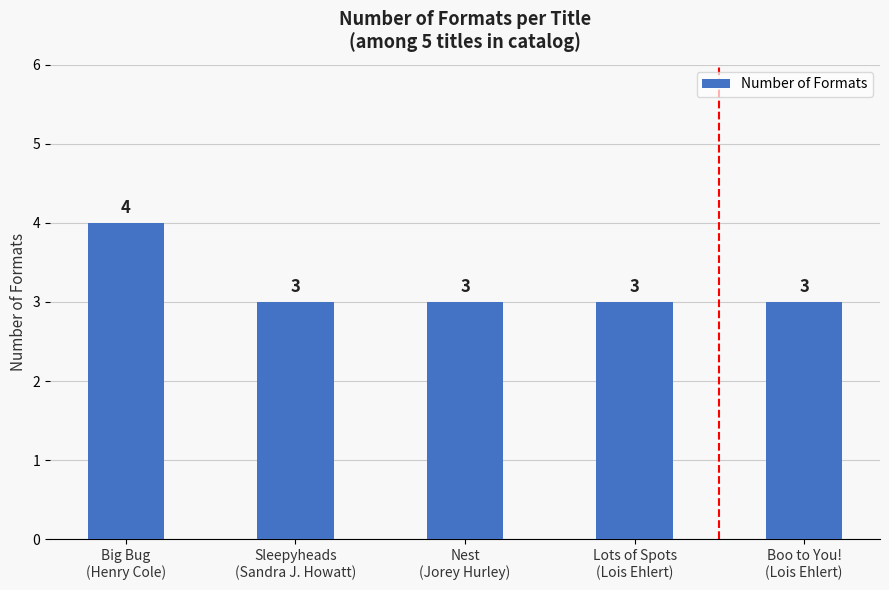

What is the greatest value displayed?

4